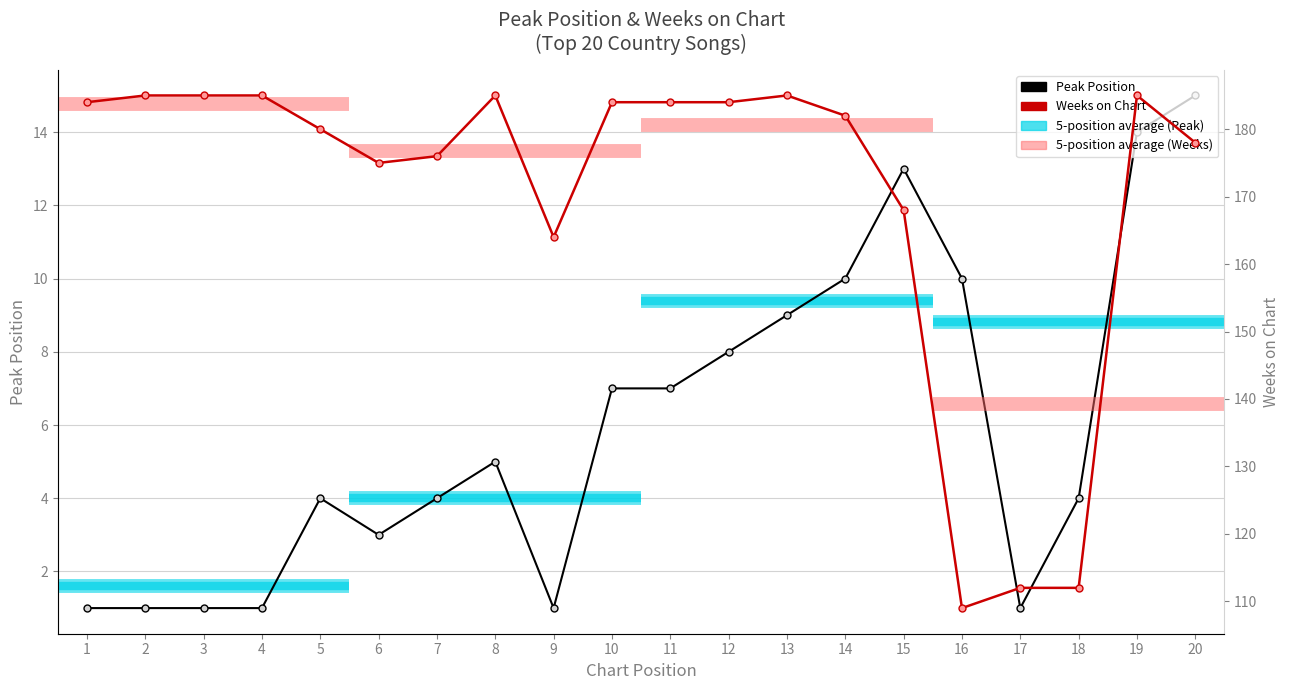

Reading right to left, transcribe all the data shown in this chart.

Peak Position: 15	14	4	1	10	13	10	9	8	7	7	1	5	4	3	4	1	1	1	1
Weeks on Chart: 178	185	112	112	109	168	182	185	184	184	184	164	185	176	175	180	185	185	185	184